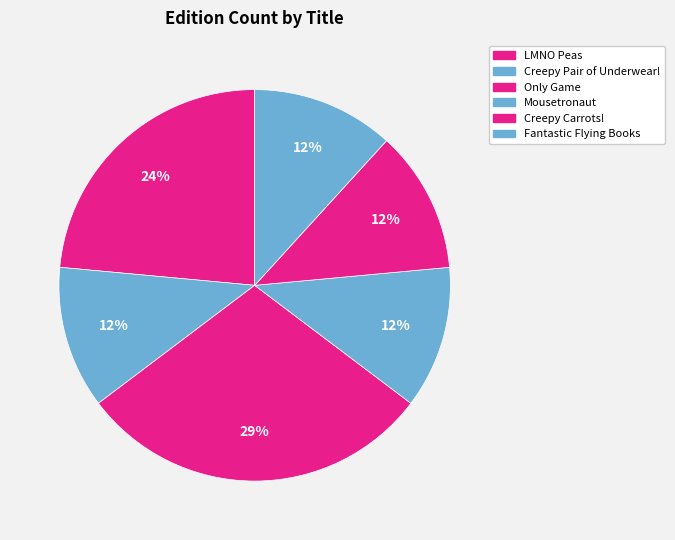

What is the change in value from LMNO Peas to Mousetronaut?

-2